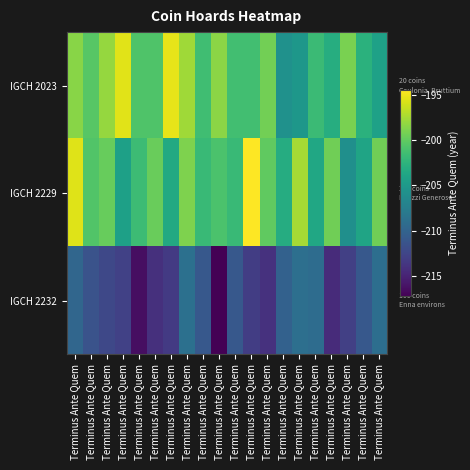

Which series has the largest range (max minus min)?

IGCH 2229